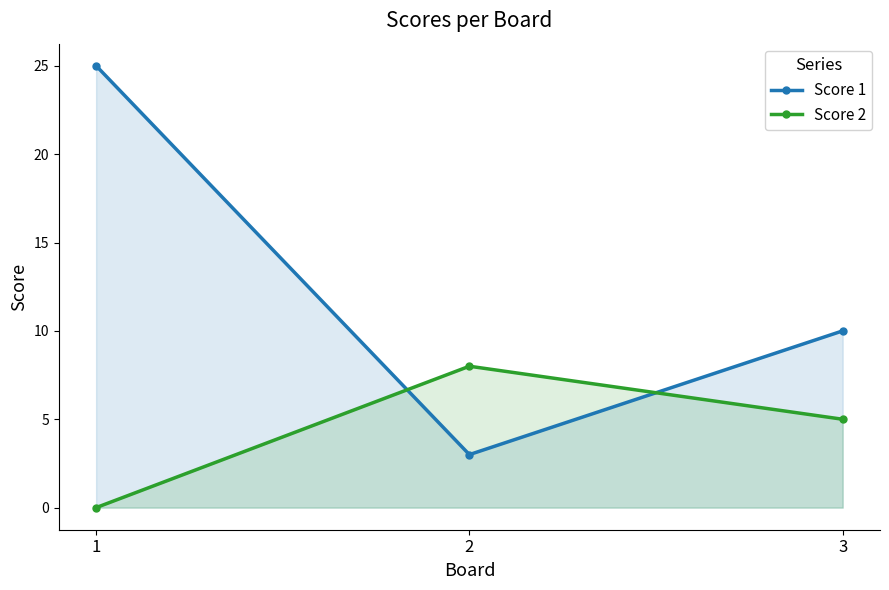

What is the difference between the second highest and minimum values in the Score 1 series?

7